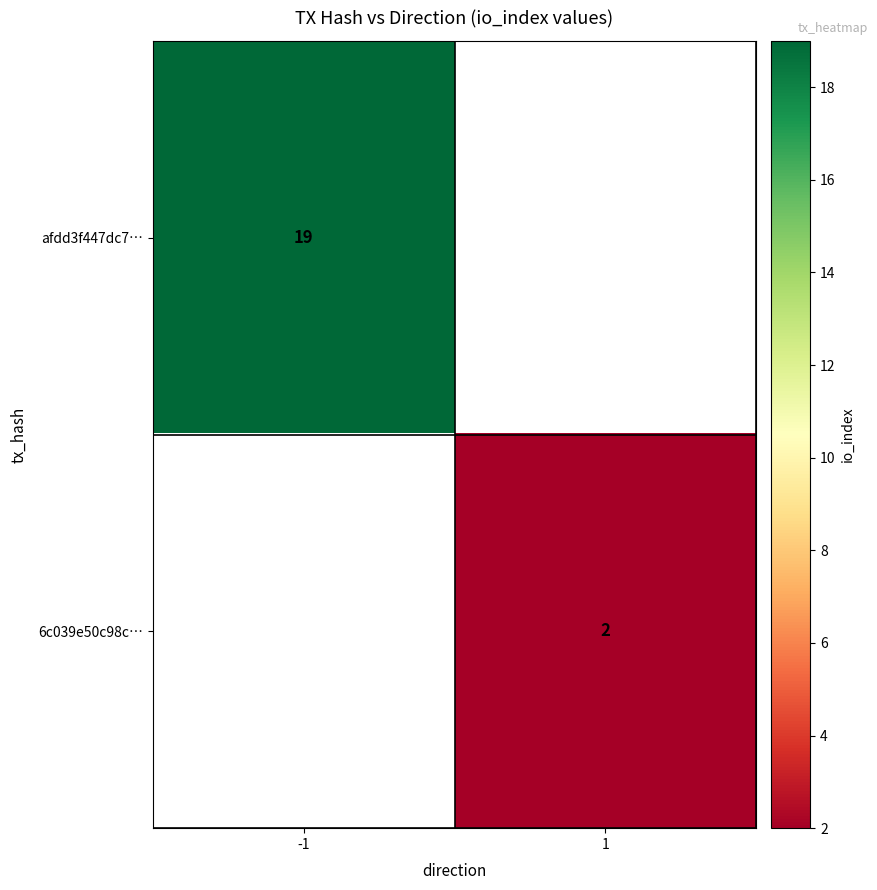

At how many categories does at least one series exceed 8?

1